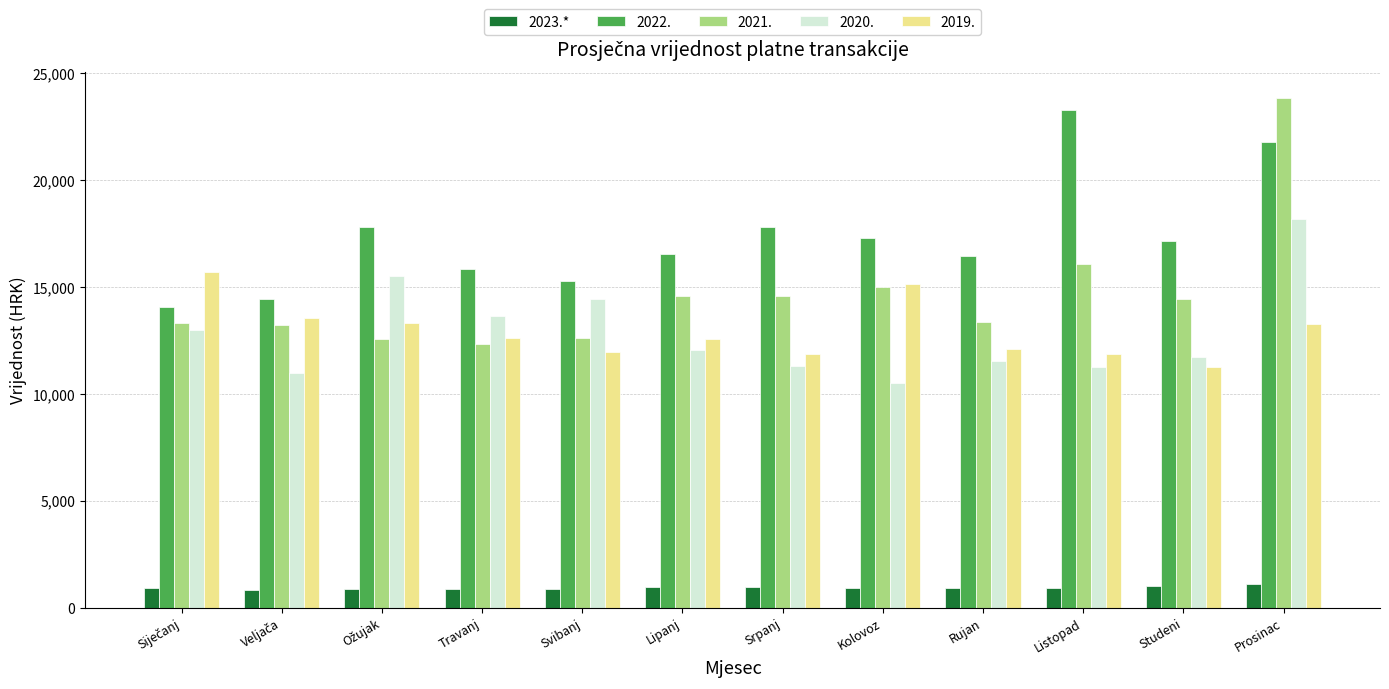

What position from the right is Svibanj?

8